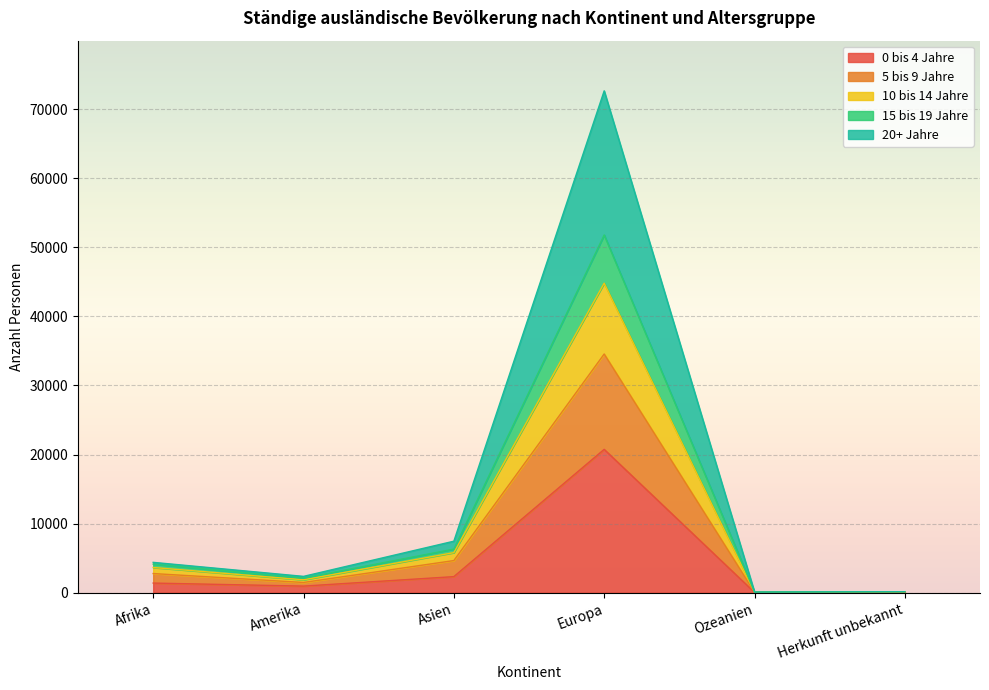

True or false: 15 bis 19 Jahre has more than 1 points higher than both neighbors.

False